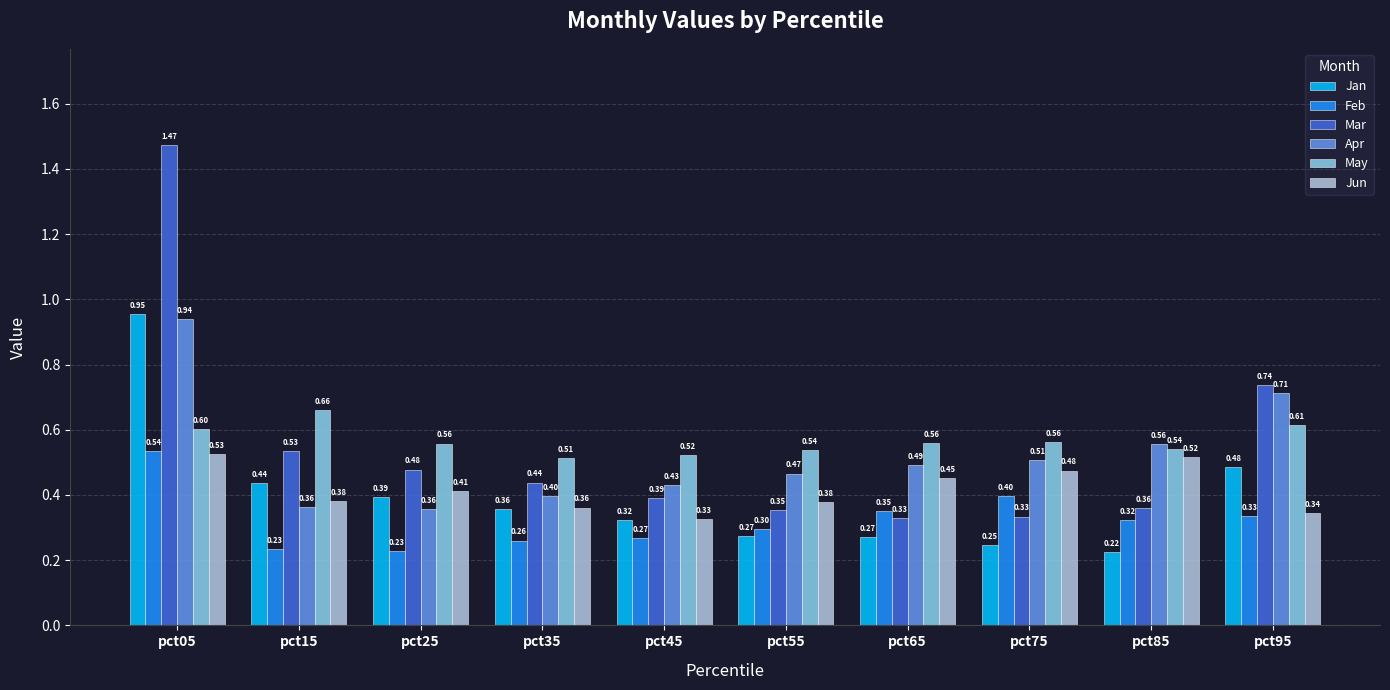

At pct95, list the series in order from smallest to largest.

Feb, Jun, Jan, May, Apr, Mar